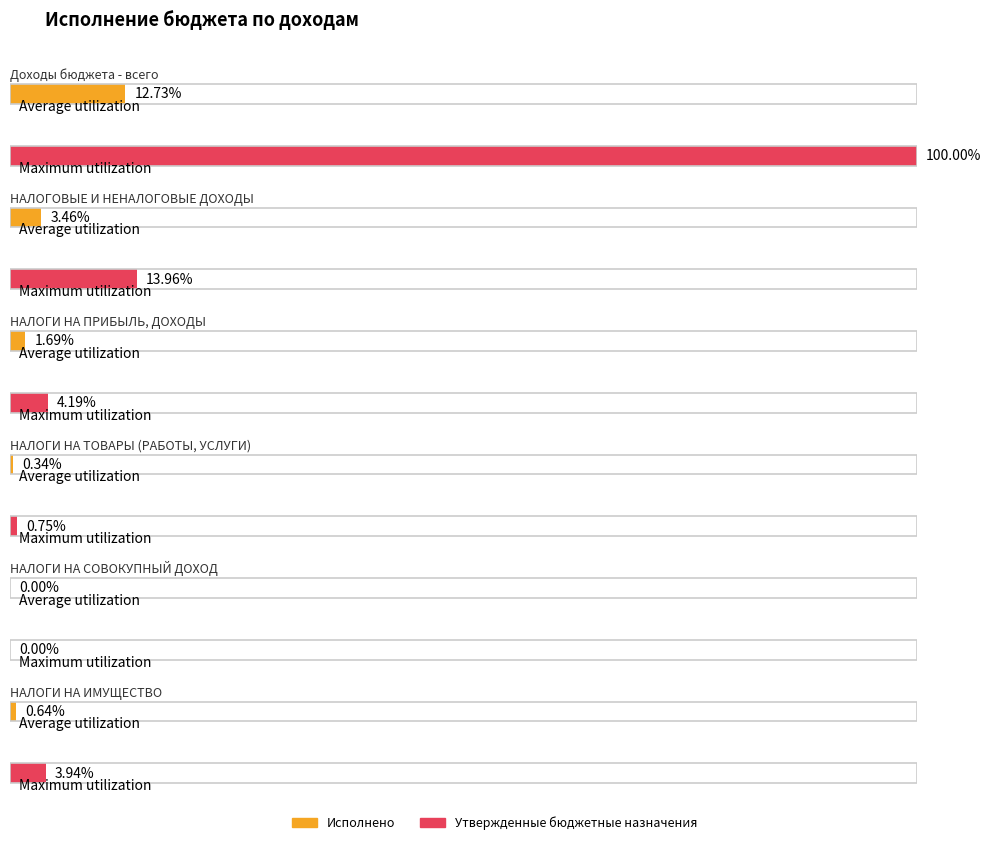

Which label corresponds to the largest value in the chart?

Доходы бюджета - всего